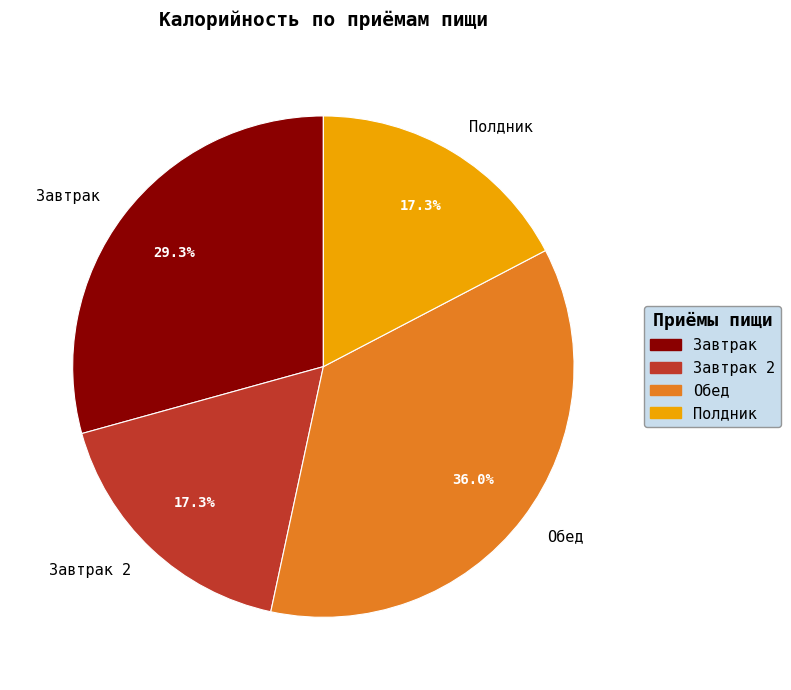

What percentage is NOT represented by Завтрак 2?

82.7%